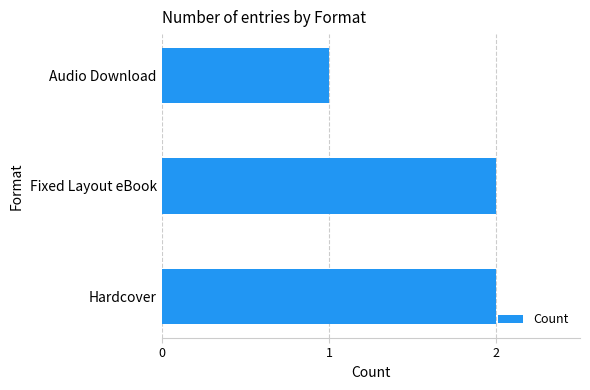

What is the sum of all values?

5